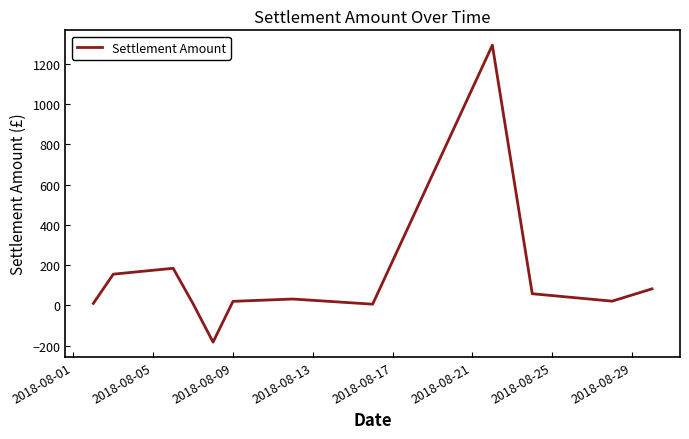

What is the difference between the maximum and minimum values?

1476.4